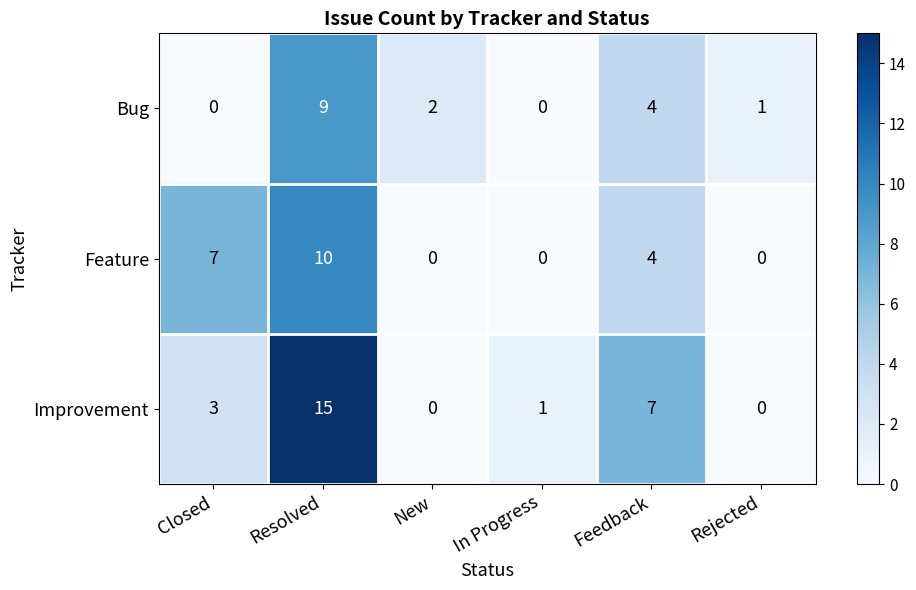

The Improvement series shows 5 at Rejected. True or false?

False